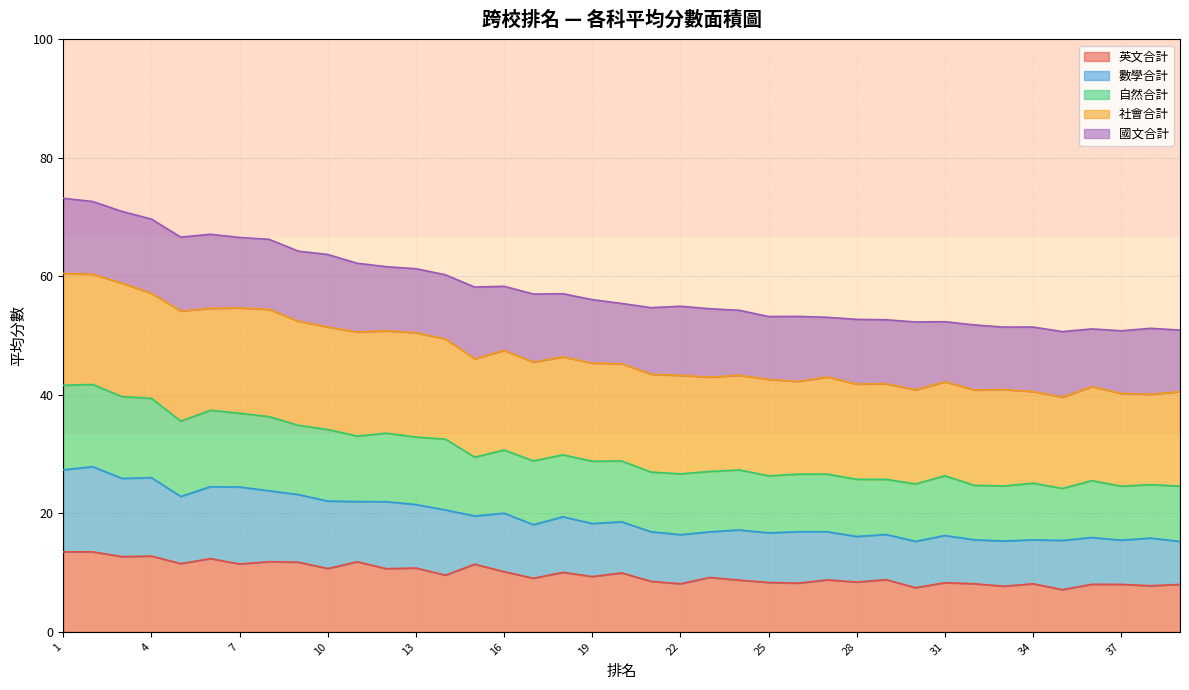

Count the number of categories in the chart.

39